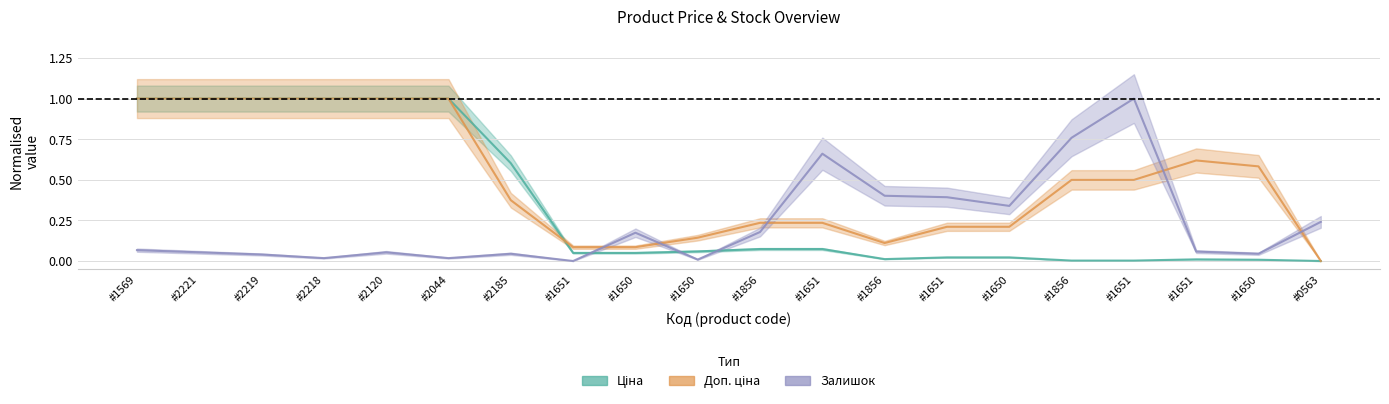

How many lines are shown in the chart?

3